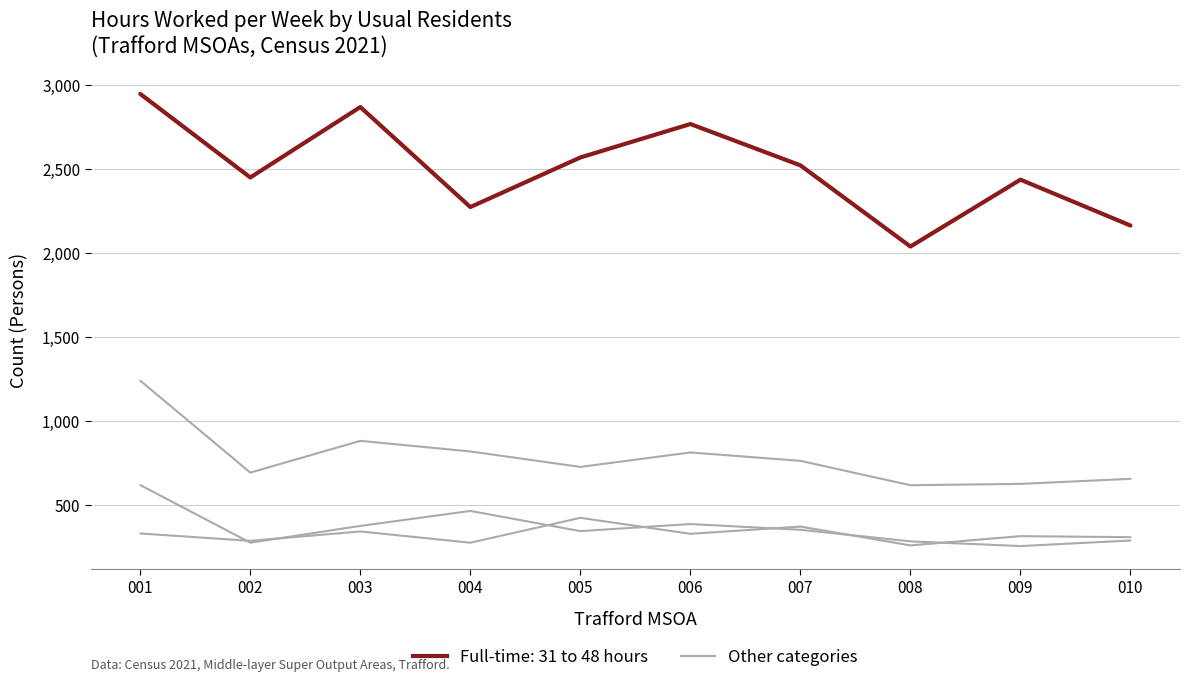

Does the chart display data point markers on the line(s)?

No